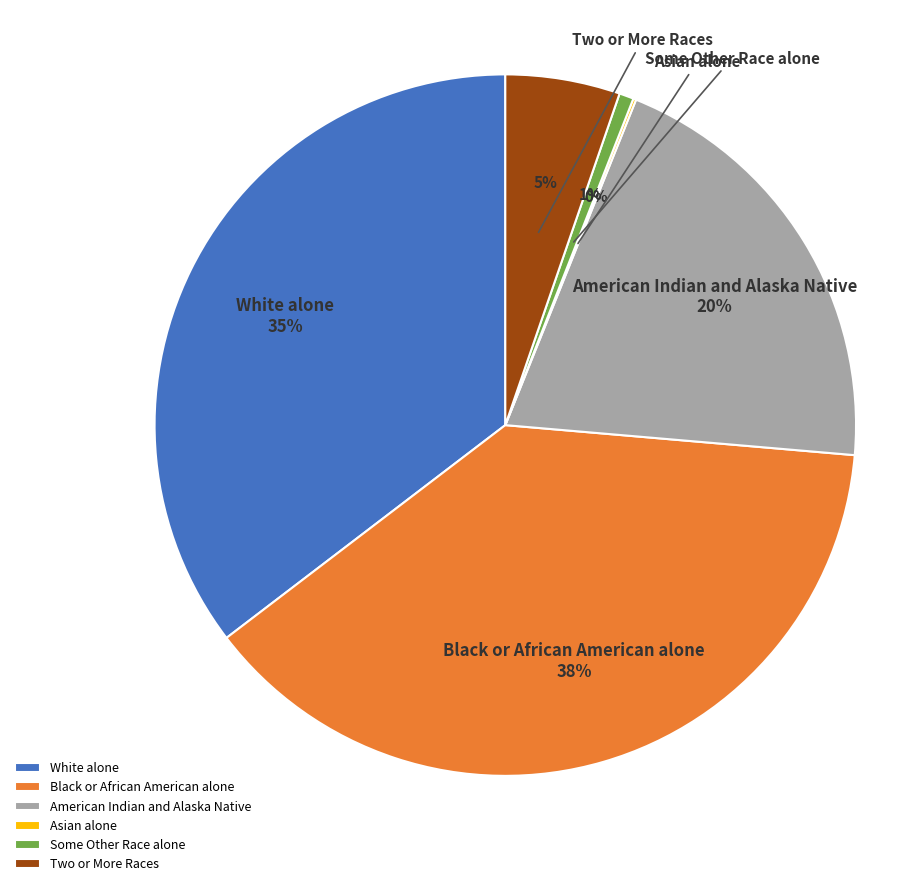

Which slice is the largest?

Black or African American alone